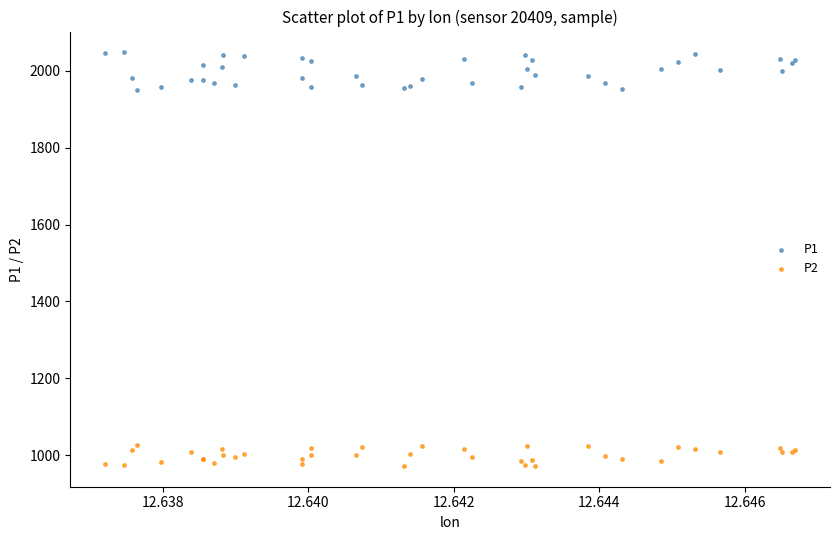

Which series has the widest spread of Y values?

P1